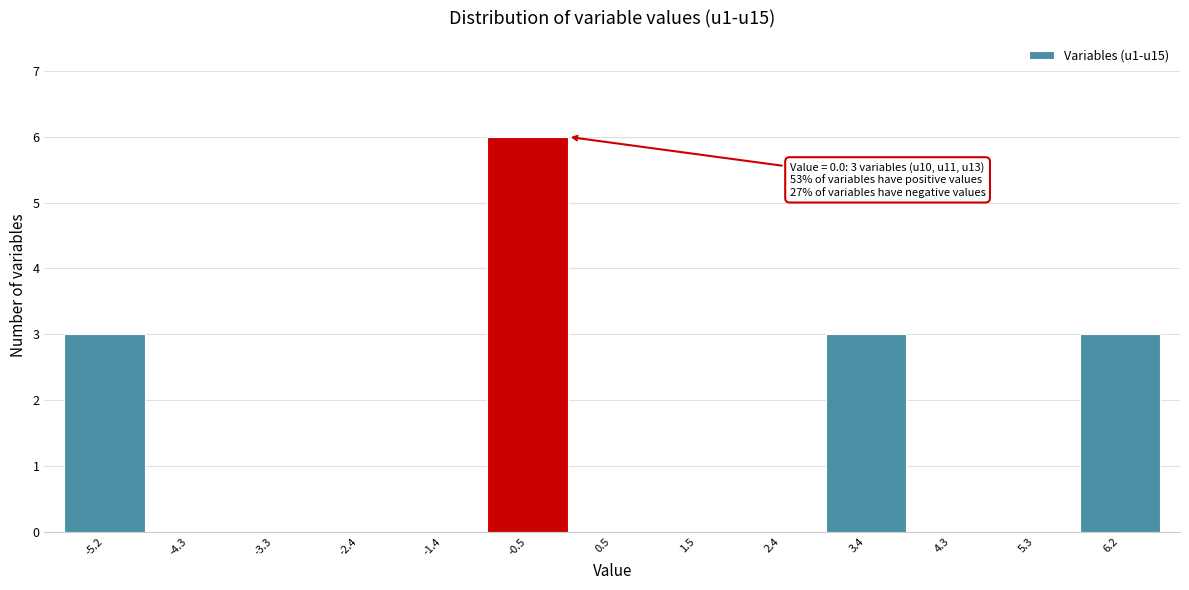

Which range on the x-axis has the tallest bar?

-0.9 to 0.0